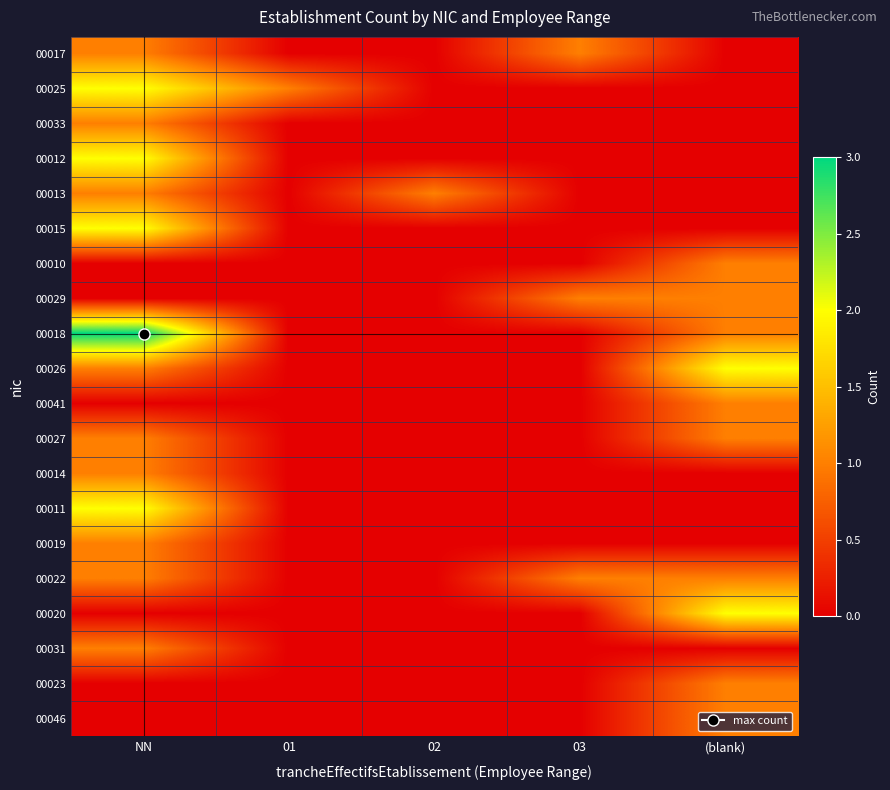

What is the spread (max minus min) of values at 01?

1